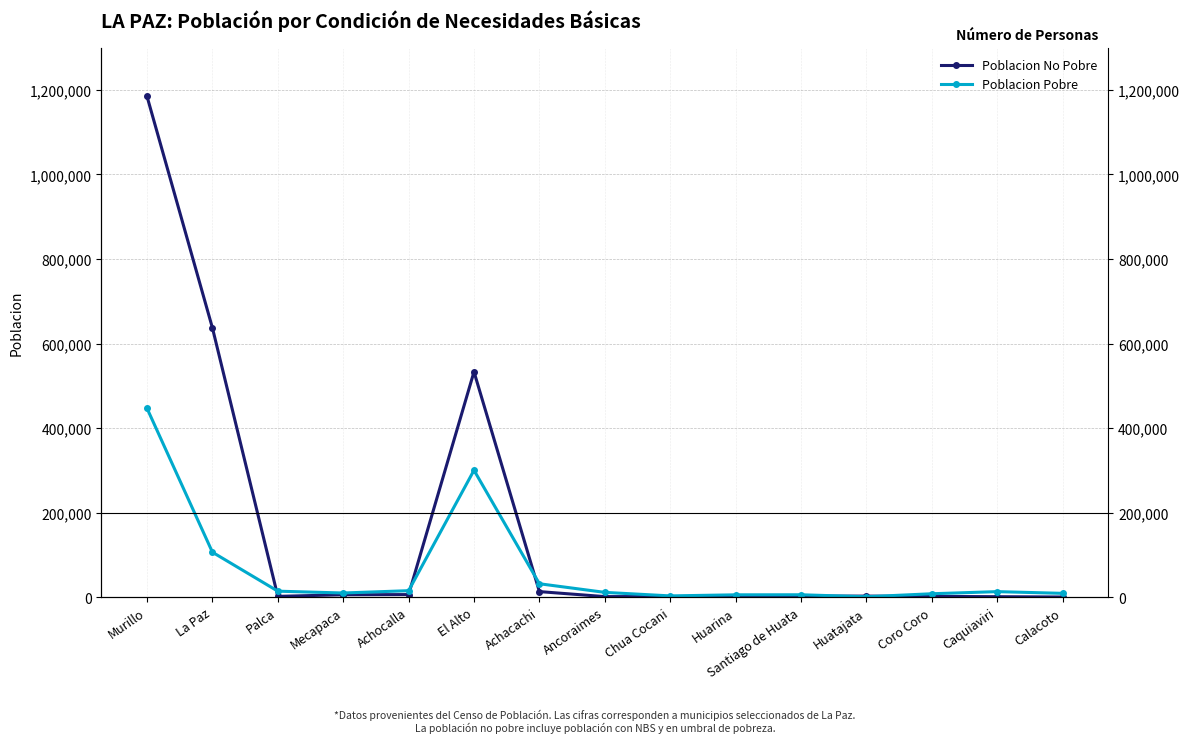

What is the maximum value for Poblacion Pobre?

446709